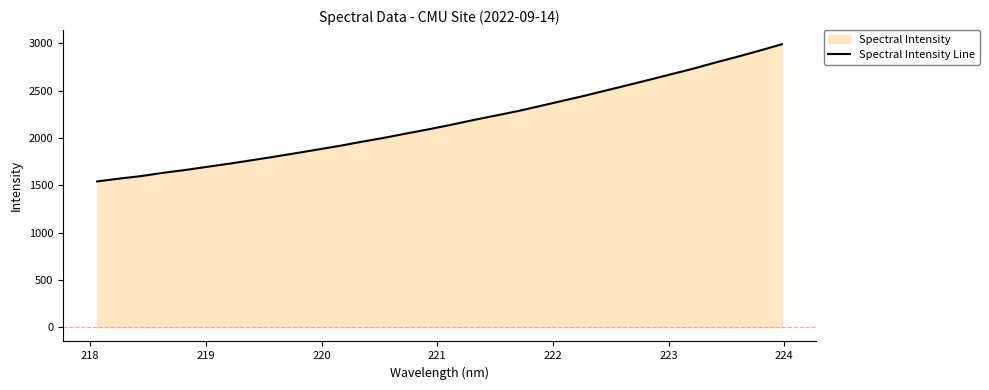

What is the minimum value shown in the chart?

1541.6